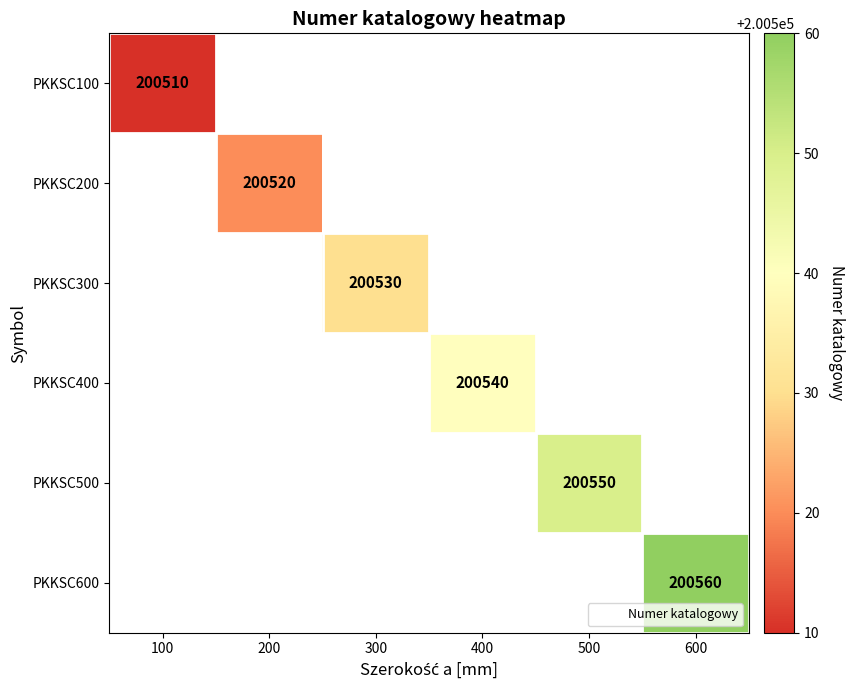

Between 400 and 500, which is larger?

500